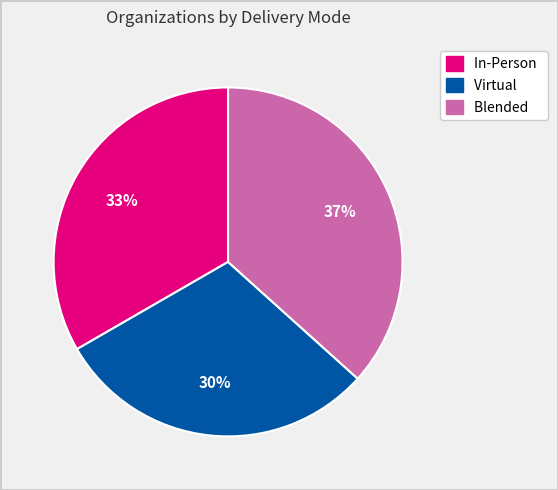

Between Blended and In-Person, which is larger?

Blended